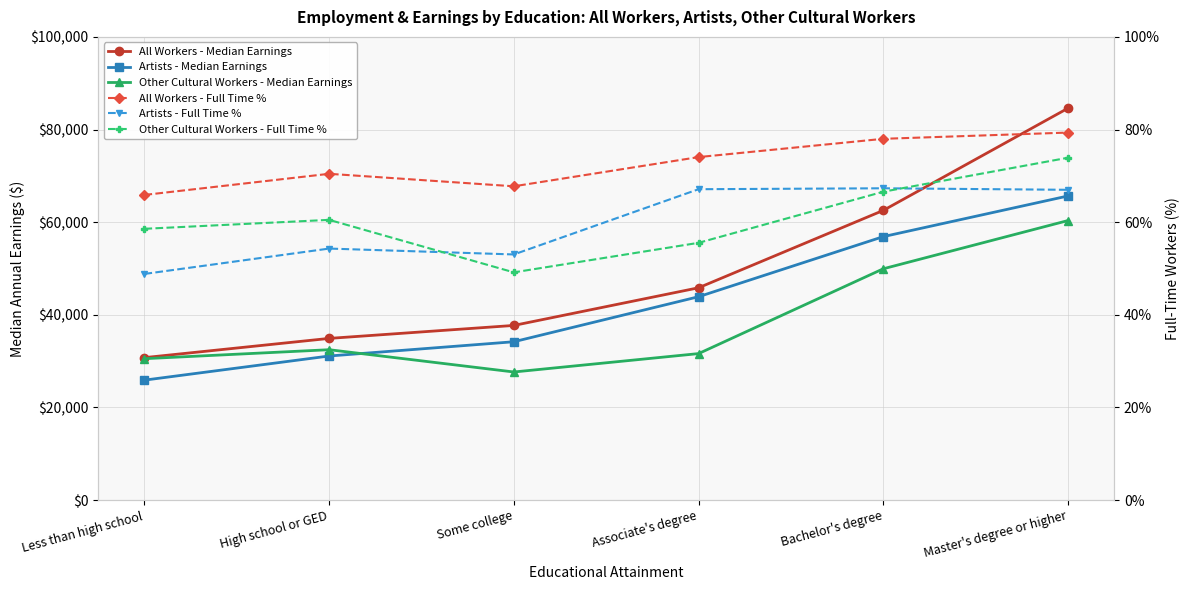

Which series has the widest spread of values?

All Workers - Median Earnings